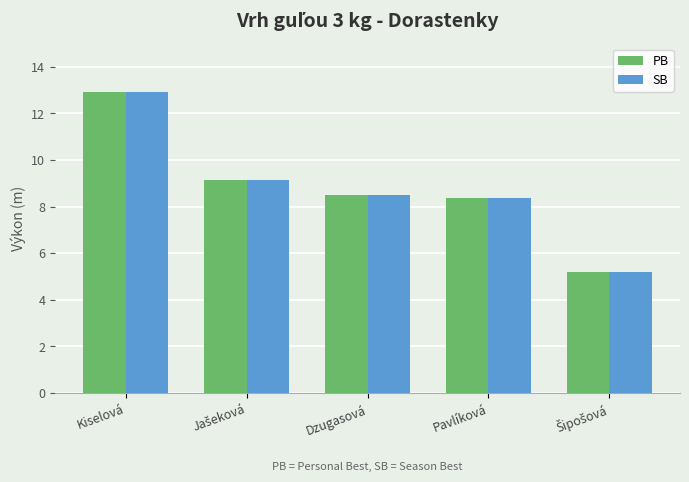

What is the greatest value displayed?

12.9